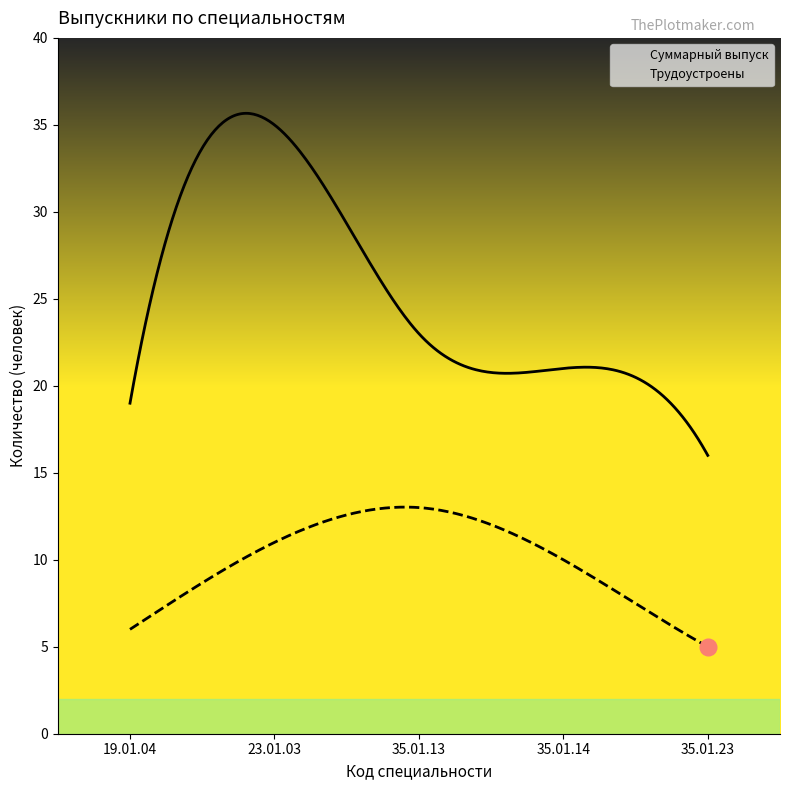

How many lines are shown in the chart?

2